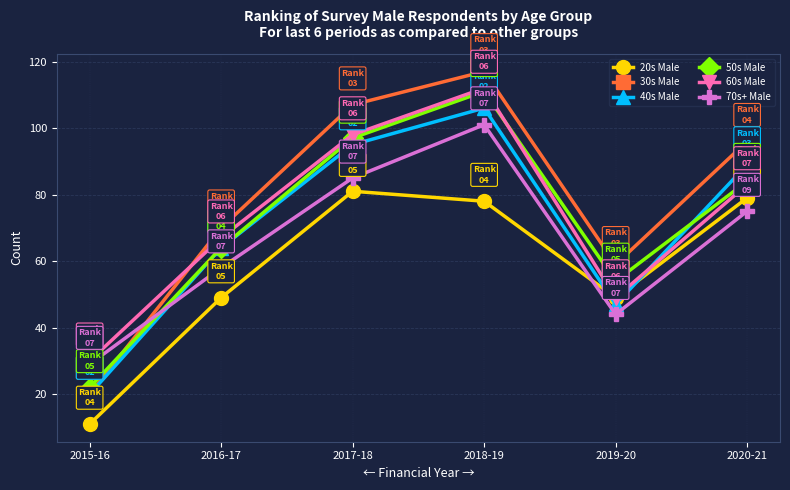

What is the difference between the maximum and minimum values in the 70s+ Male series?

72